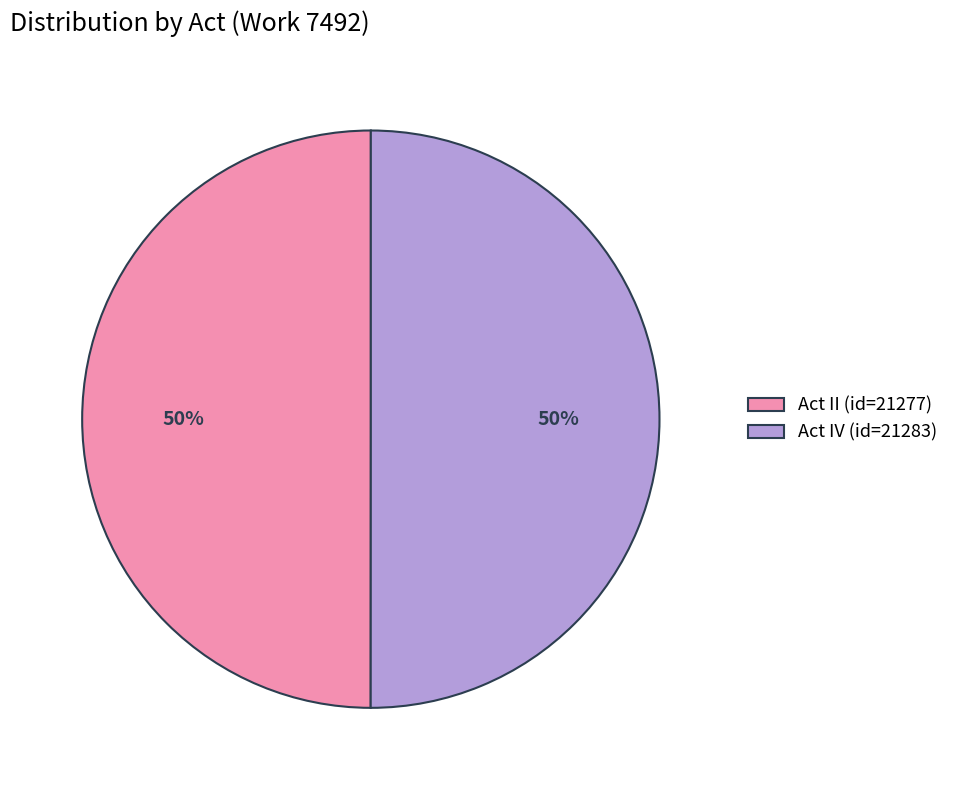

Approximately how many times larger is the value at Act IV (id=21283) compared to Act II (id=21277)?

1.0